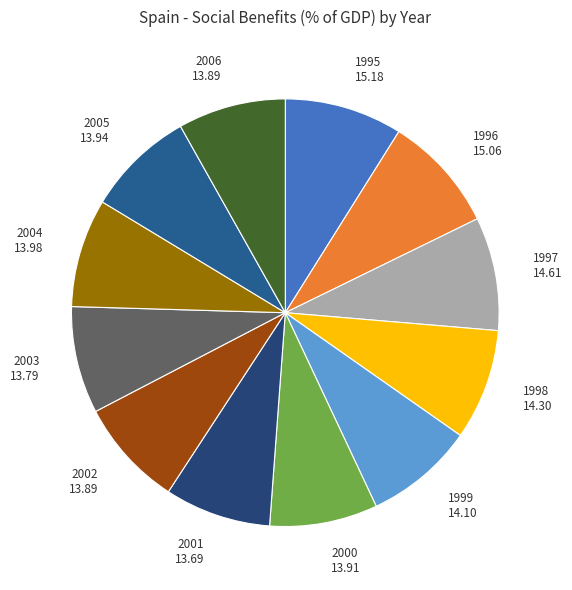

How many slices are in this pie chart?

12